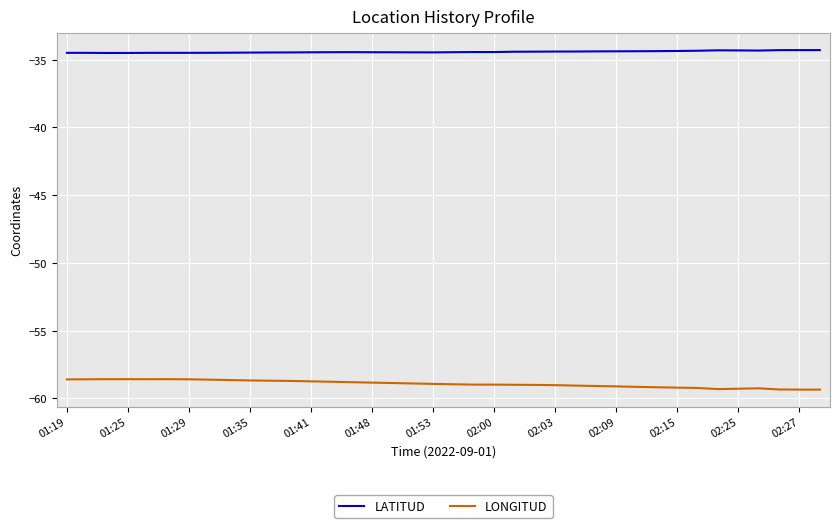

True or false: LONGITUD and LATITUD intersect in this chart.

False